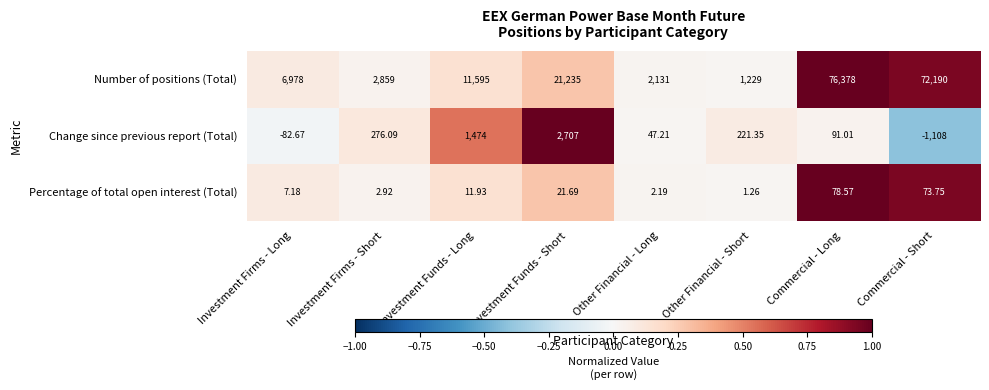

At which category is the sum across all series the highest?

Commercial - Long